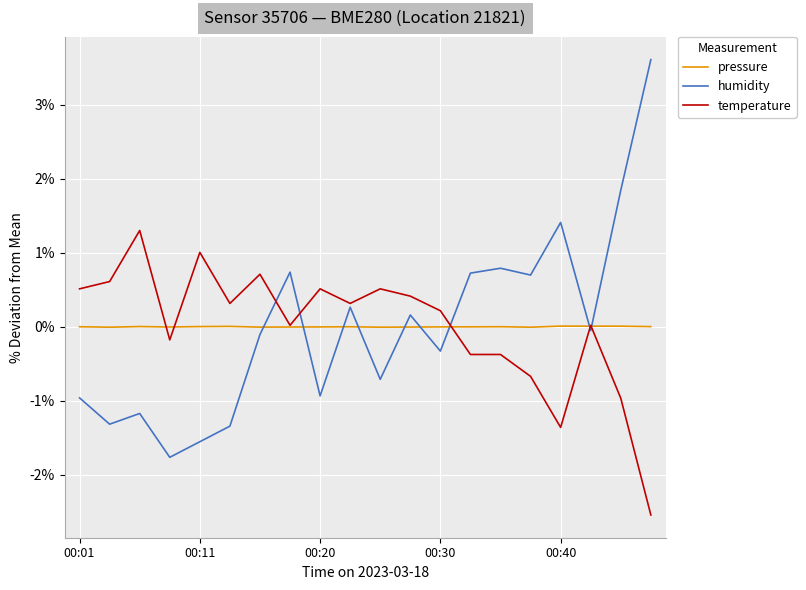

After their last crossing, which series has the higher values: humidity or pressure?

humidity